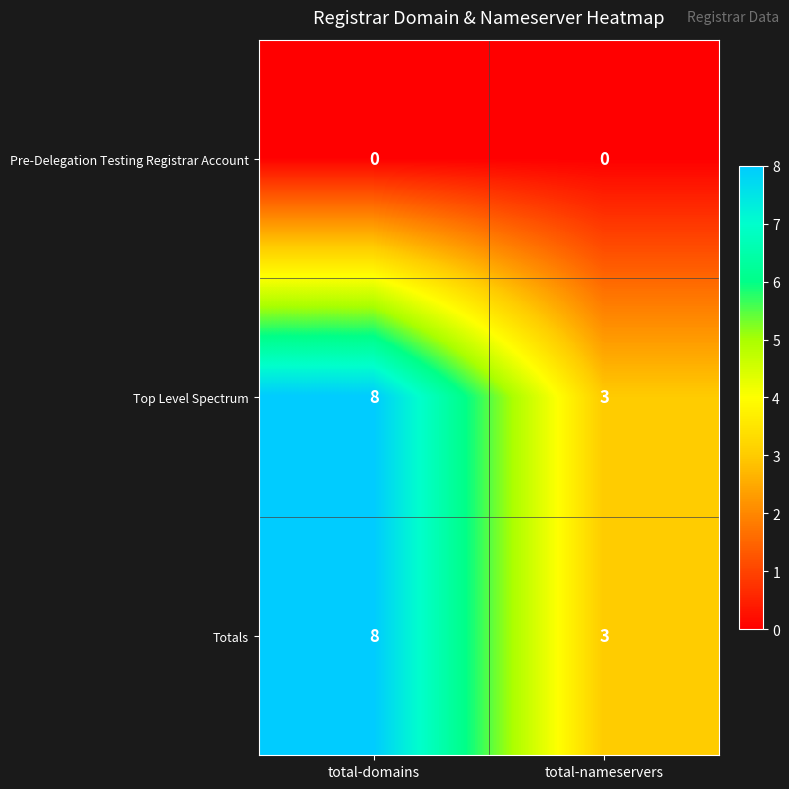

Count the number of data series in this chart.

3